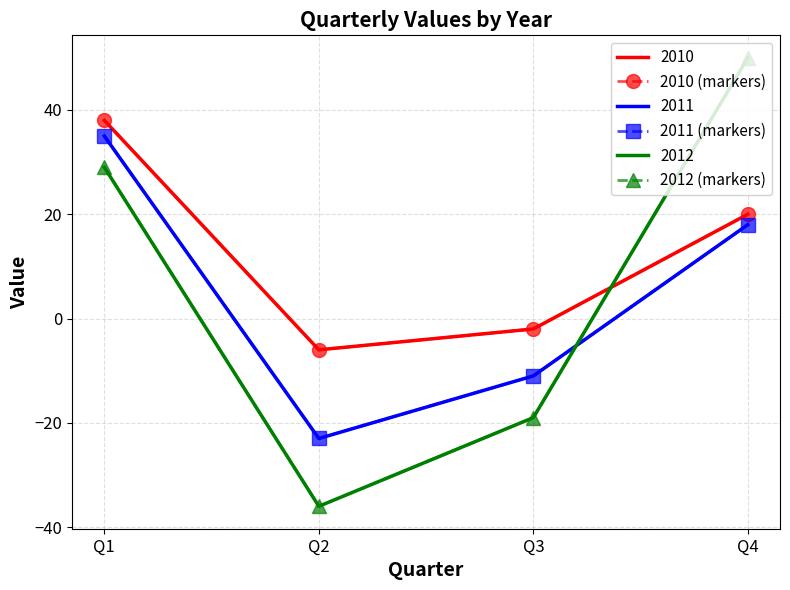

Reading right to left, transcribe all the data shown in this chart.

2010 (markers): 20	-2	-6	38
2011 (markers): 18	-11	-23	35
2012 (markers): 50	-19	-36	29